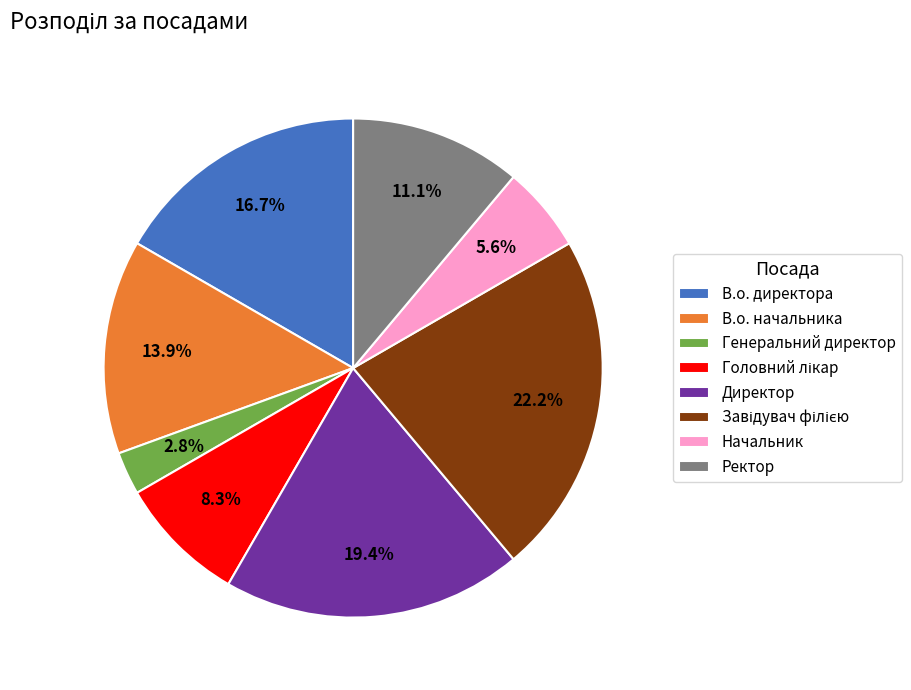

Is there a majority slice in this chart?

No